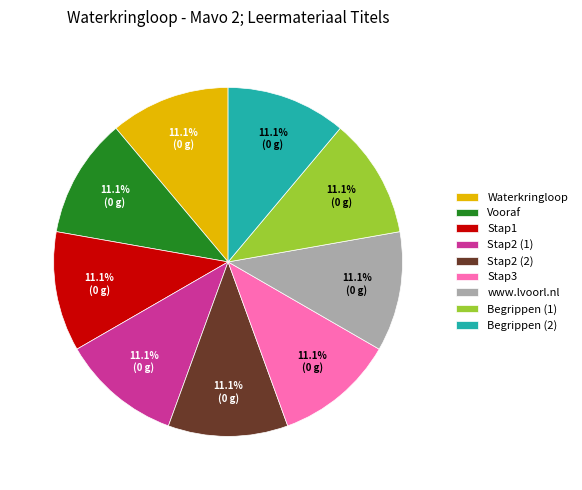

How many slices are in this pie chart?

9